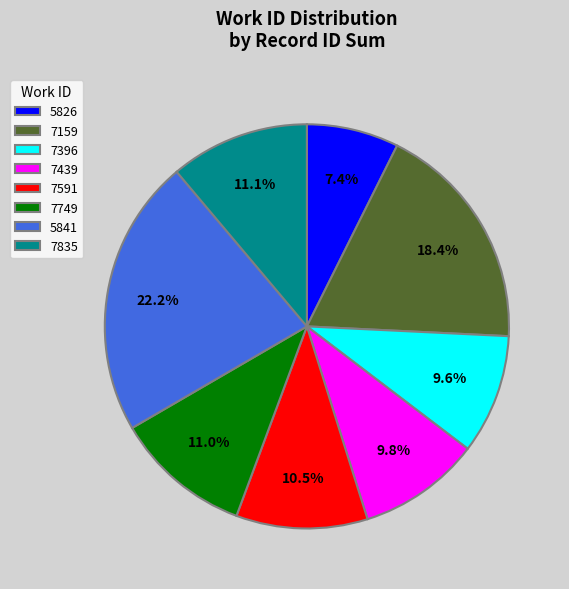

What percentage is the 7396 slice, to the nearest percent?

10%